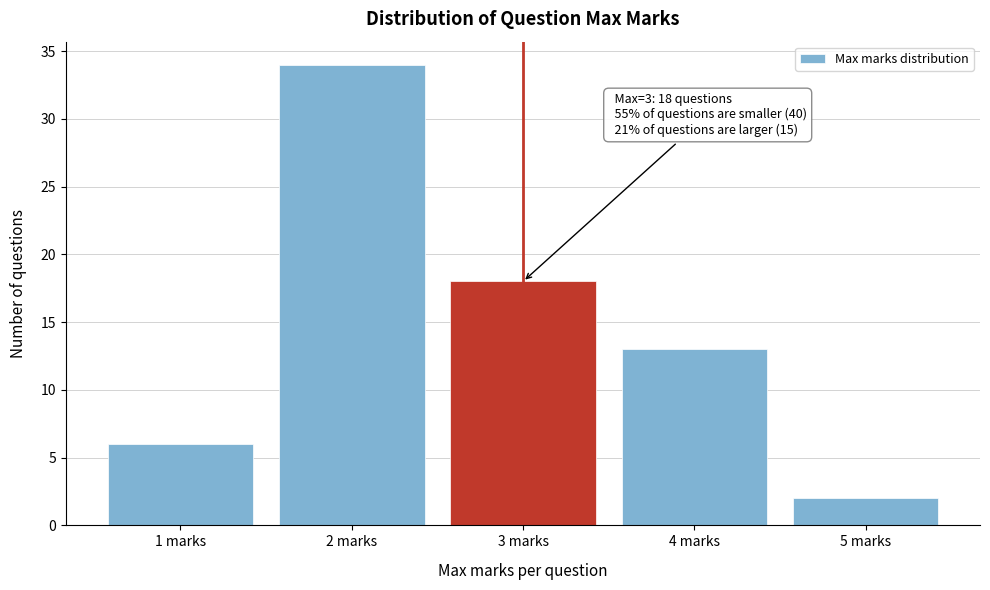

Reading left to right, what are all the values shown in this chart?

6	34	18	13	2